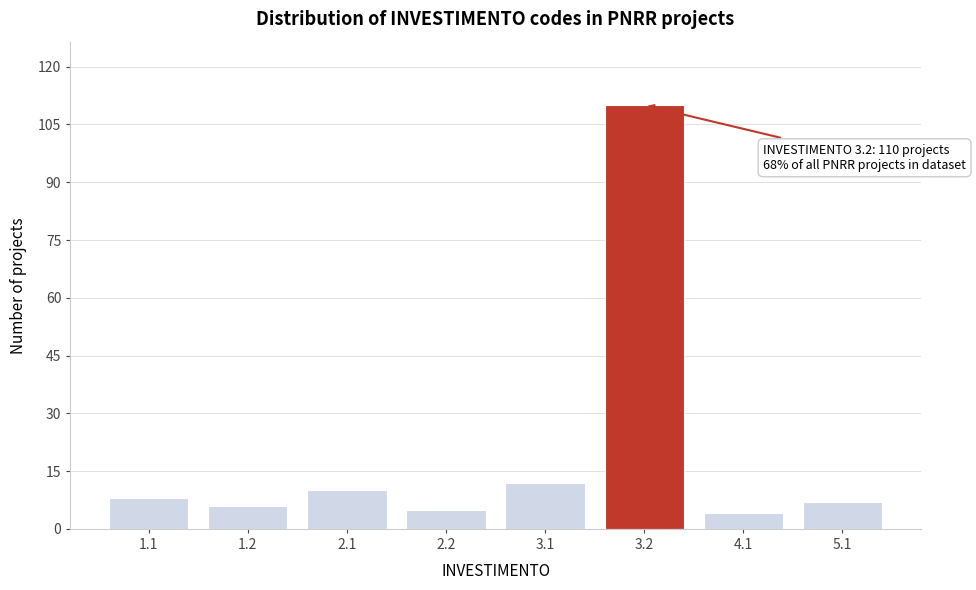

Reading left to right, list all the values displayed in this chart.

8	6	10	5	12	110	4	7